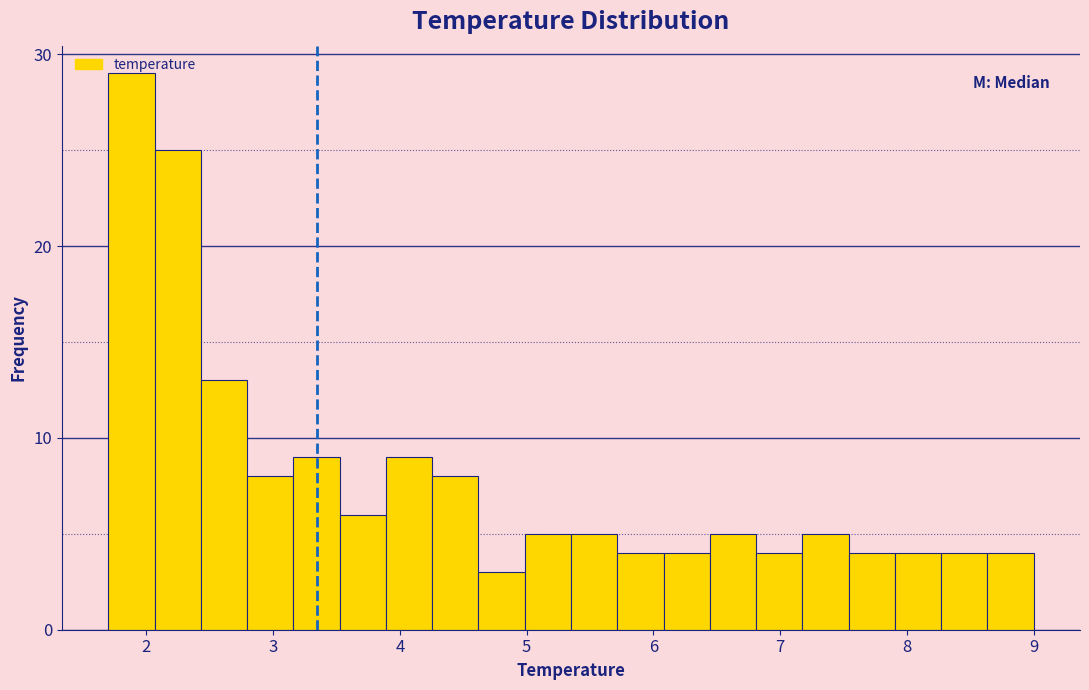

Read against the x-axis, roughly where is the centre of the tallest bar?

1.9